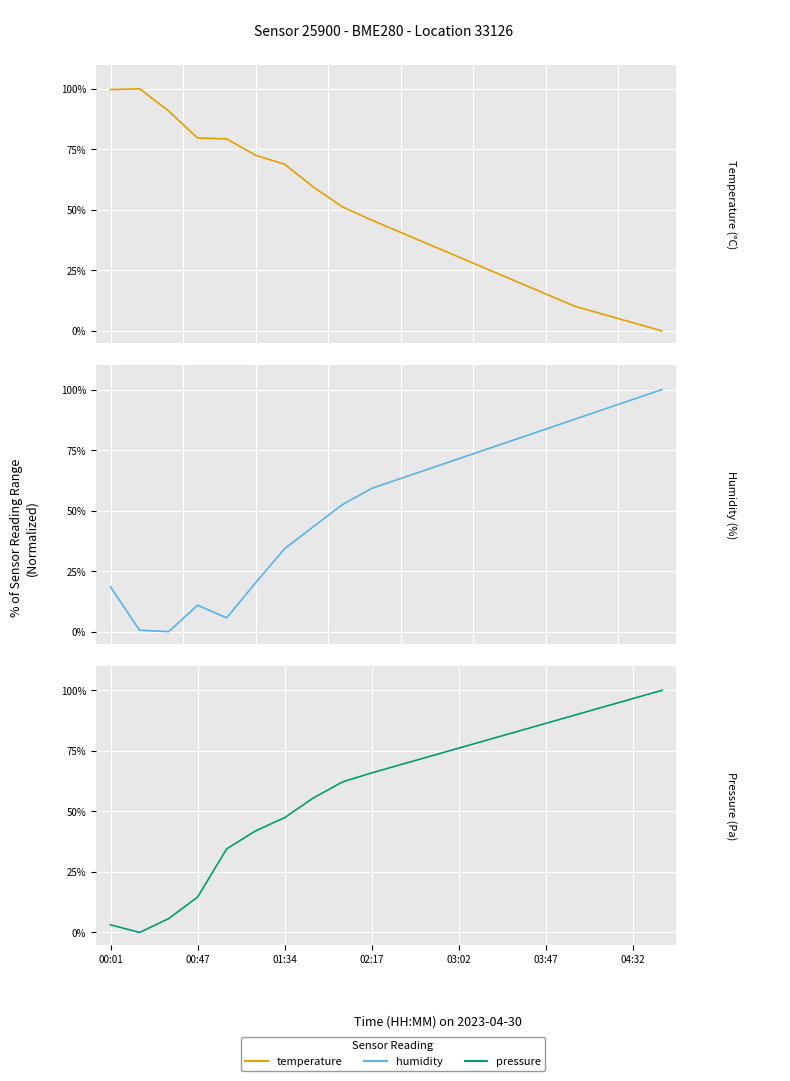

At how many categories does at least one series exceed 13?

20